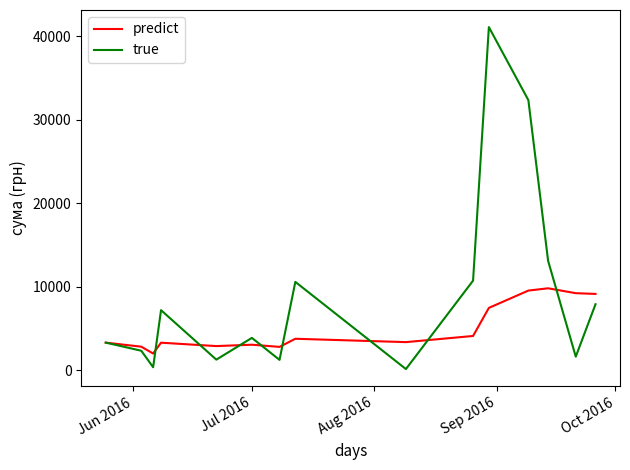

Which series has the widest spread of values?

true